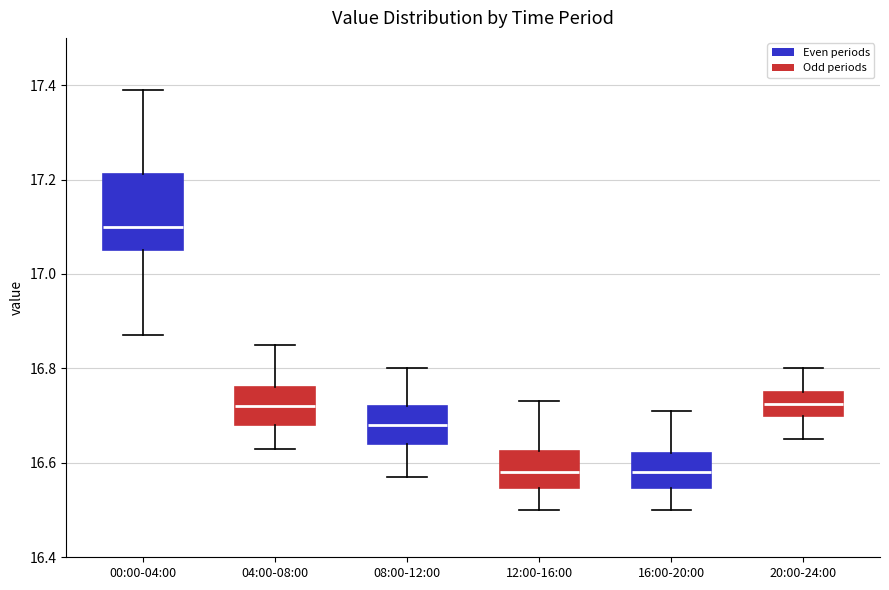

Which box has the highest median line?

00:00-04:00